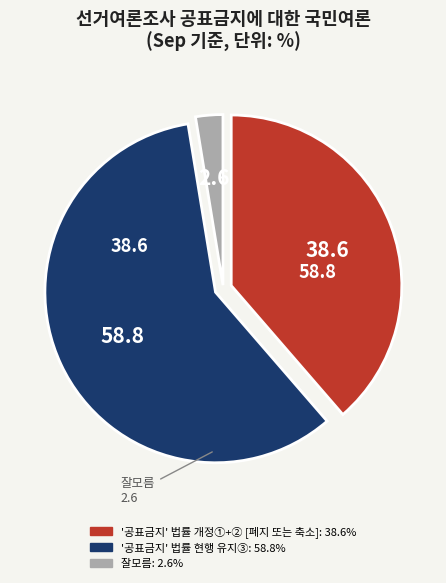

Does any single category account for the majority?

Yes